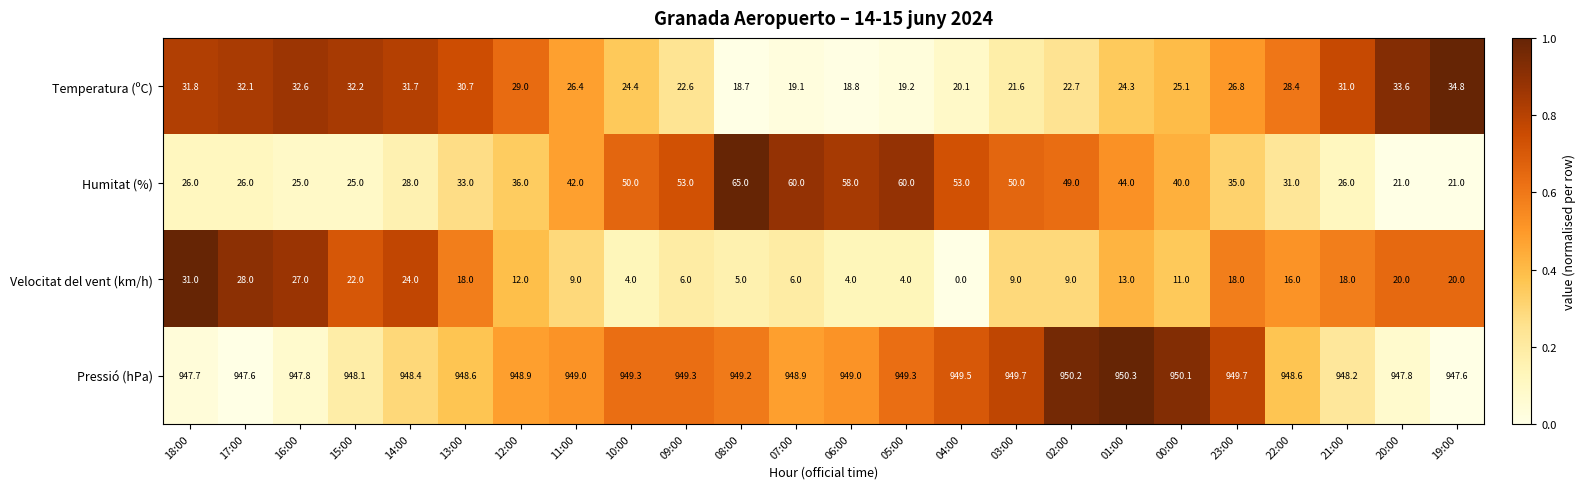

What is the sum of all Humitat (%) values?

957.0